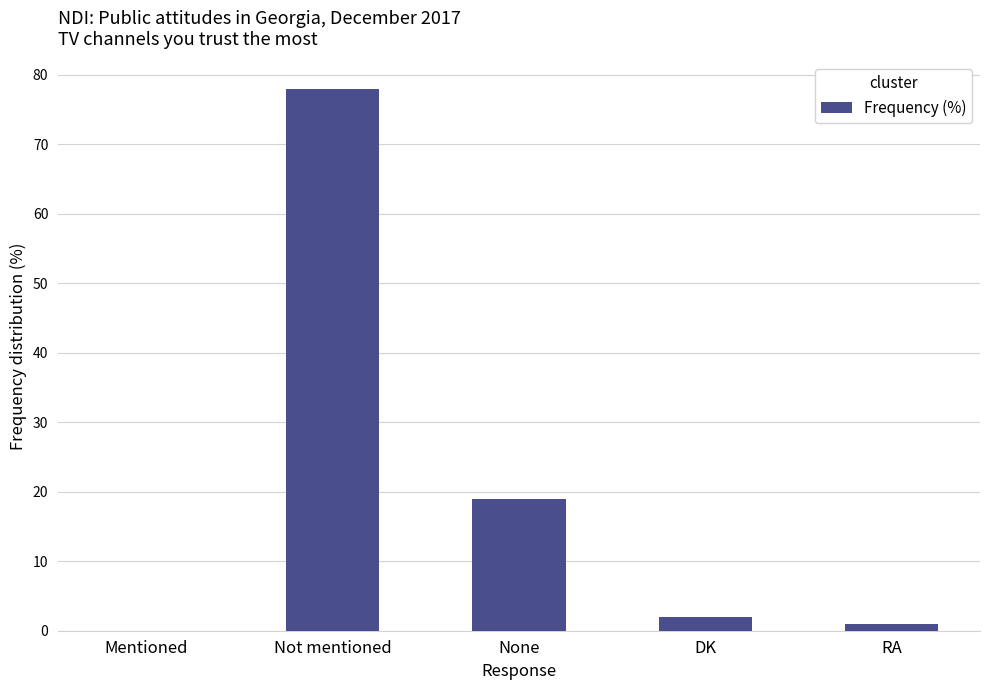

Read the value at Not mentioned, to the nearest 10.

80